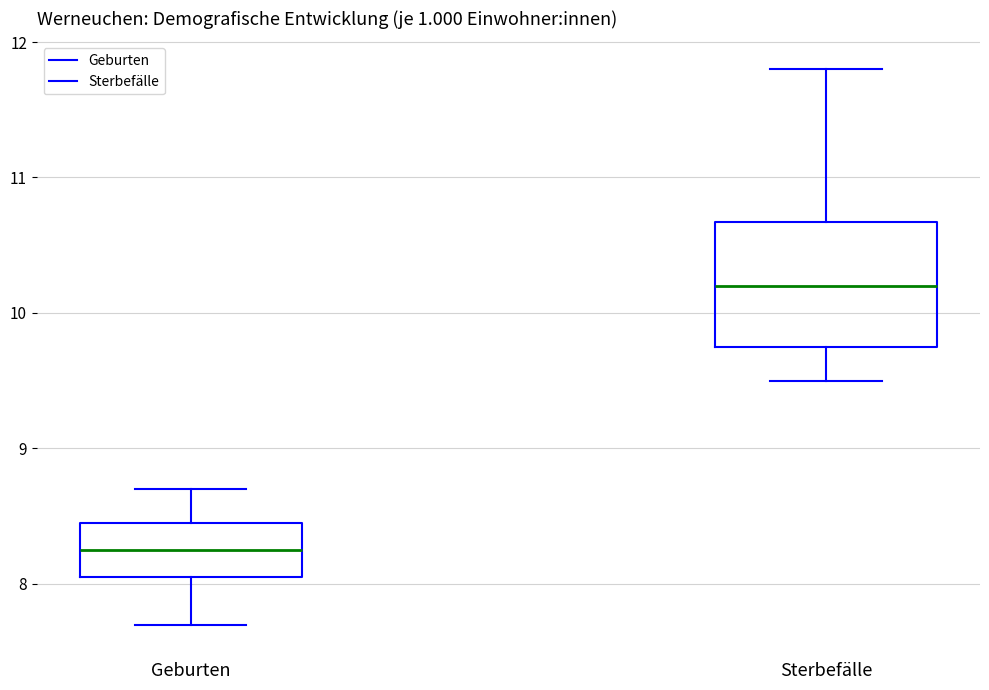

Which box has the highest median line?

Sterbefälle